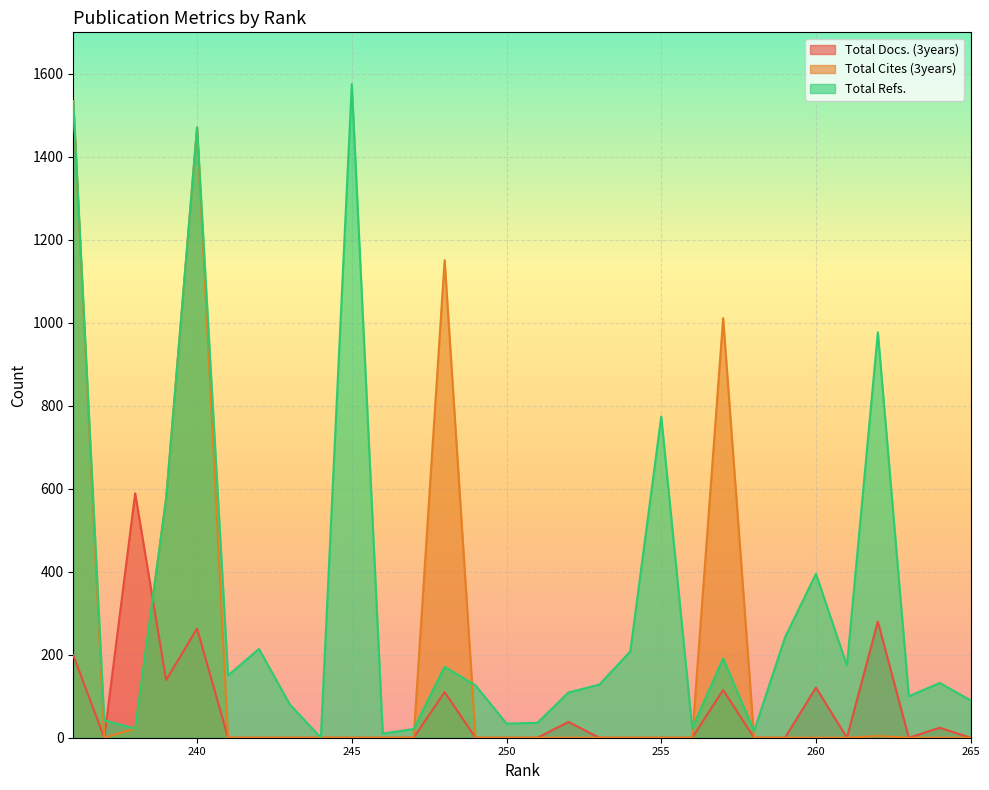

Is it true that Total Docs. (3years) equals 9 at 264?

False